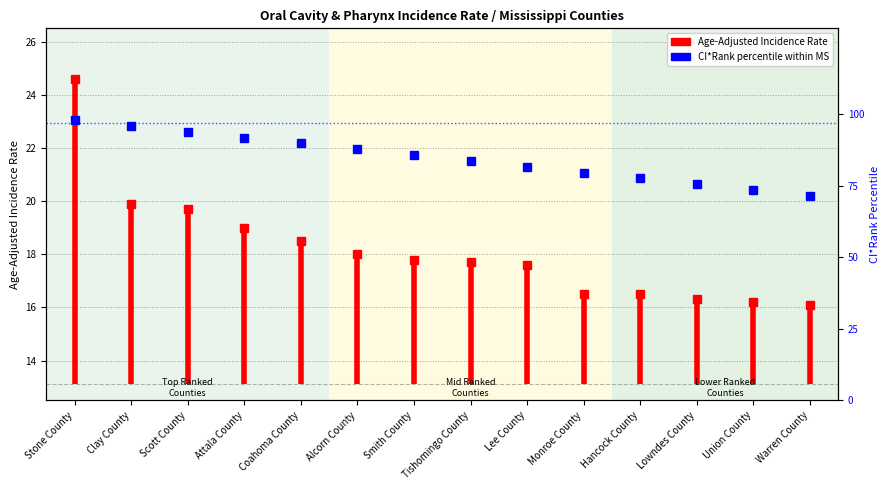

The value at Alcorn County is 126.6. True or false?

False